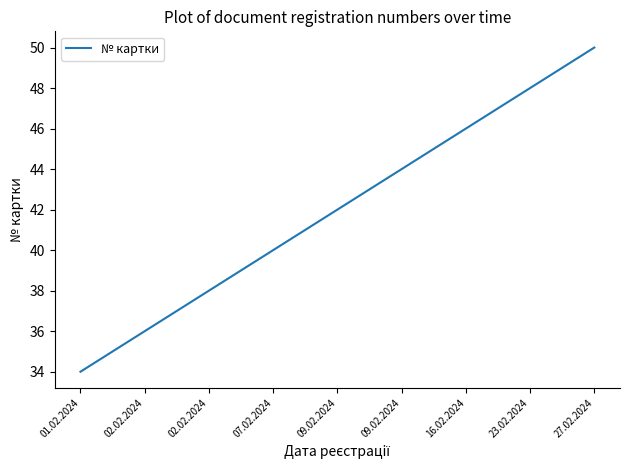

What is the minimum value shown in the chart?

34